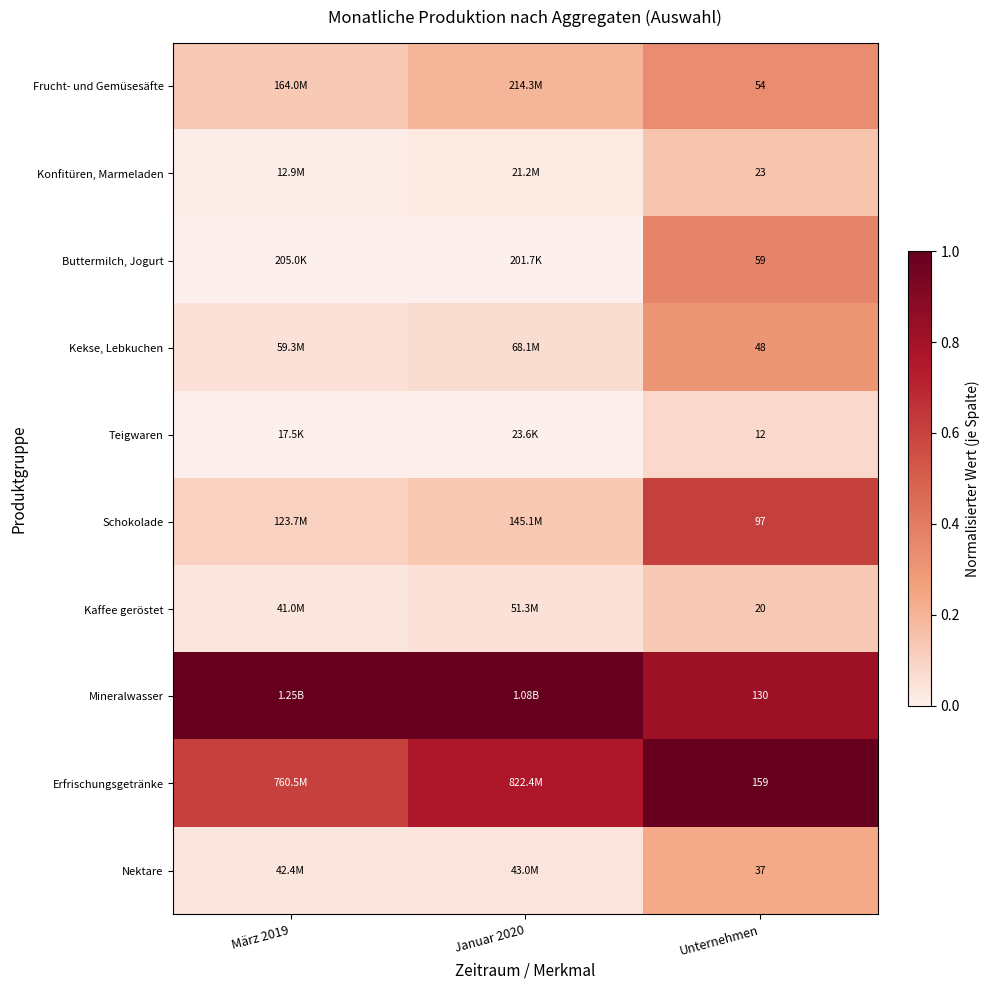

At Unternehmen, list the series in order from smallest to largest.

Teigwaren, Kaffee geröstet, Konfitüren, Marmeladen, Nektare, Kekse, Lebkuchen, Frucht- und Gemüsesäfte, Buttermilch, Jogurt, Schokolade, Mineralwasser, Erfrischungsgetränke